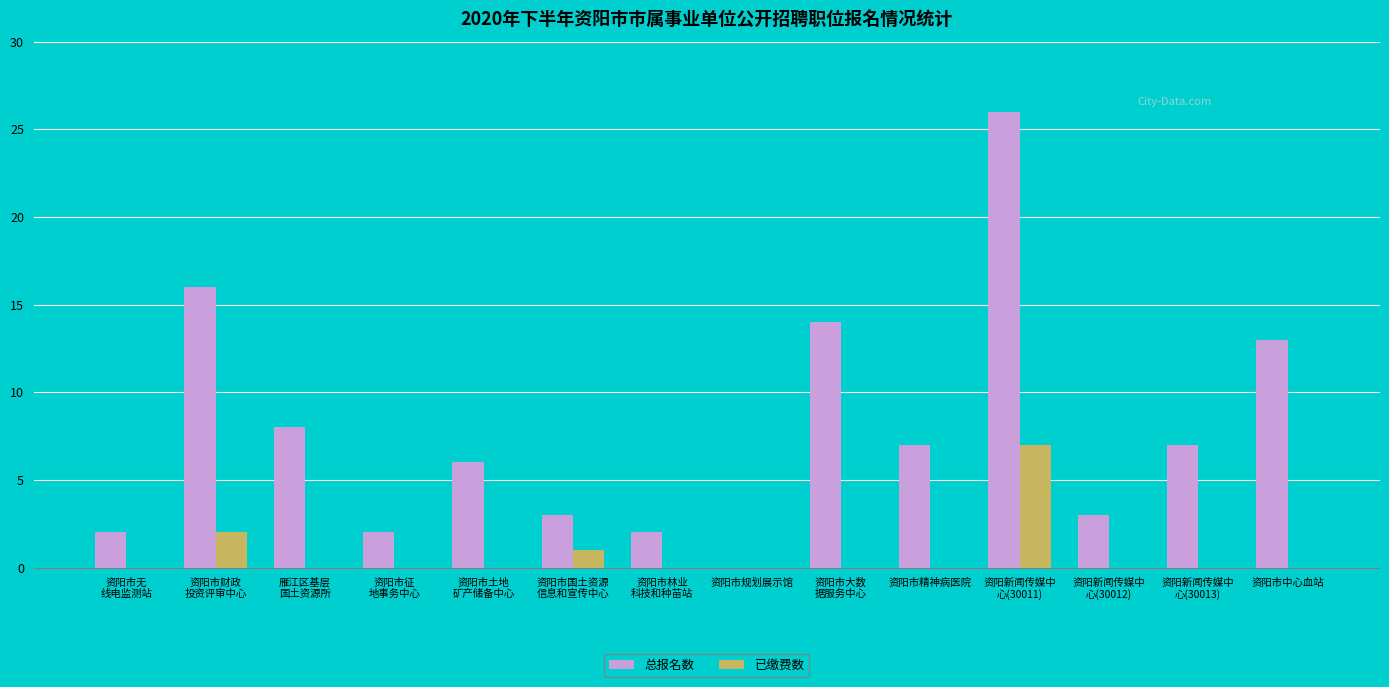

What is the highest value of the 总报名数 series?

26